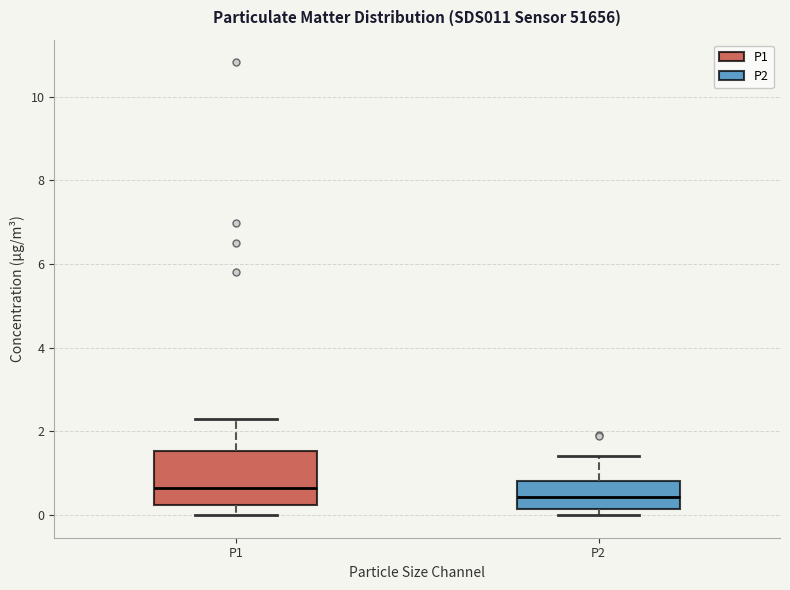

Which box is the tallest, from its lower edge to its upper edge?

P1